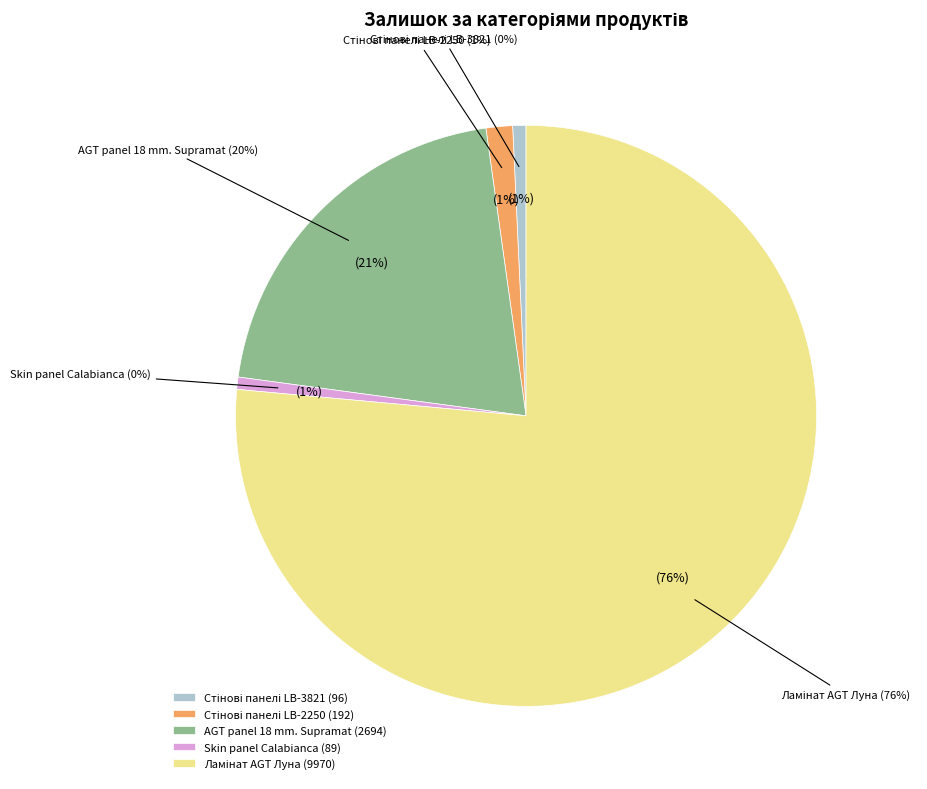

Does any single category account for the majority?

No